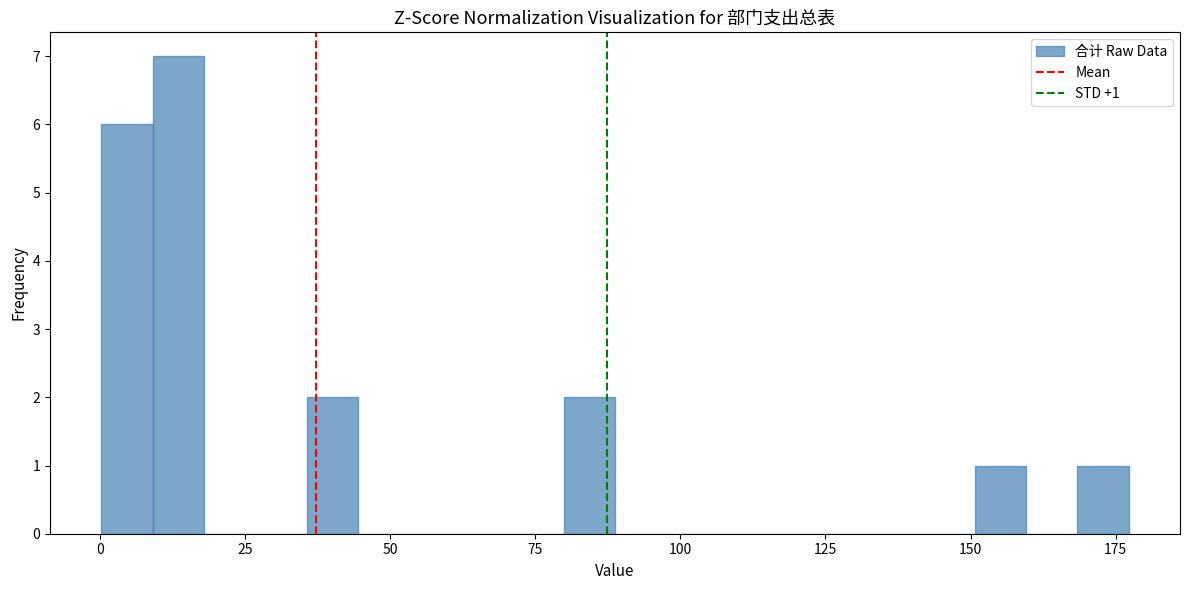

Read against the x-axis, roughly where is the centre of the tallest bar?

15